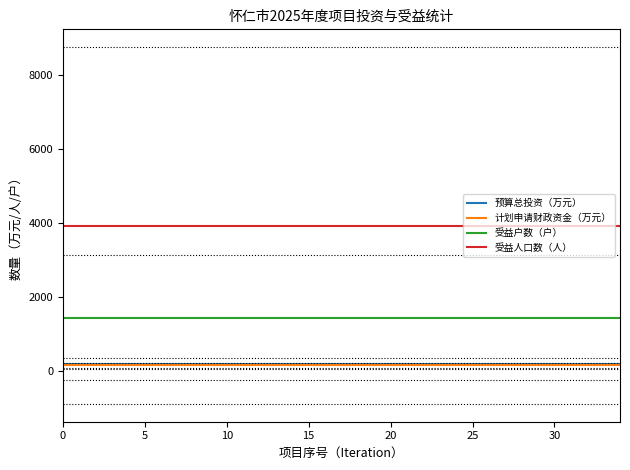

True or false: 计划申请财政资金（万元） and 受益人口数（人） intersect in this chart.

False